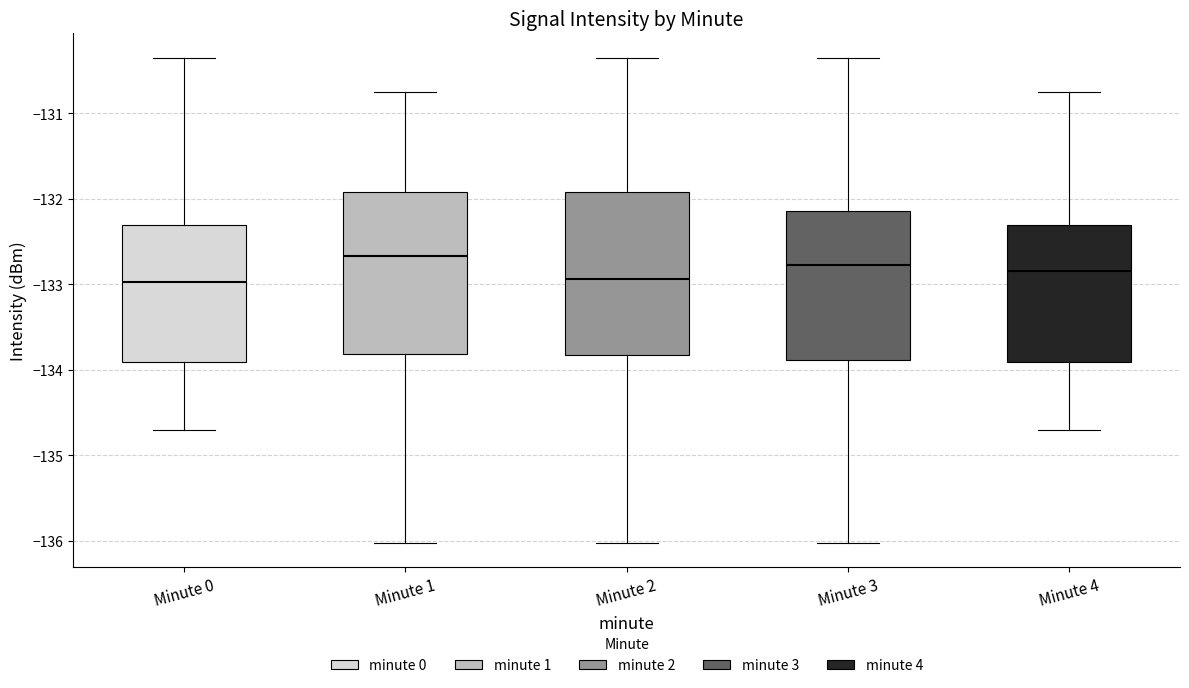

Which box's median line is the highest?

Minute 1